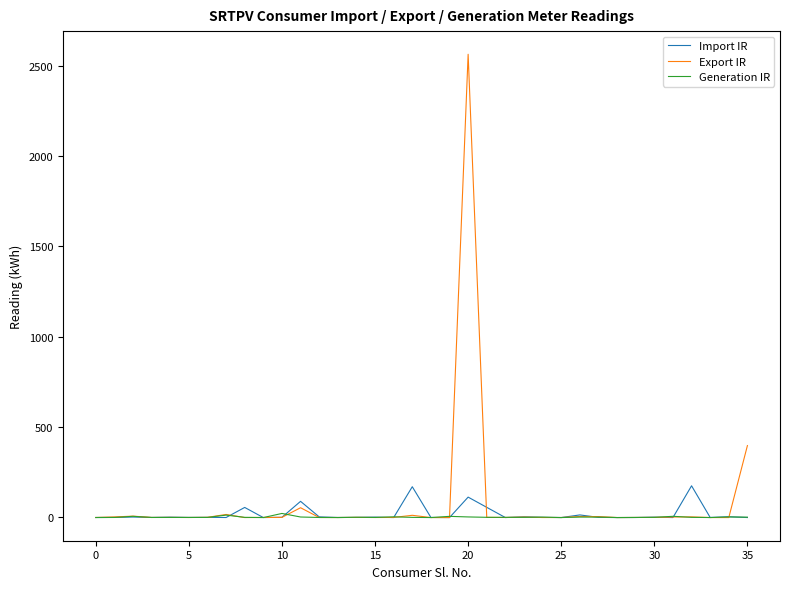

What is the smallest value displayed?

-1.0